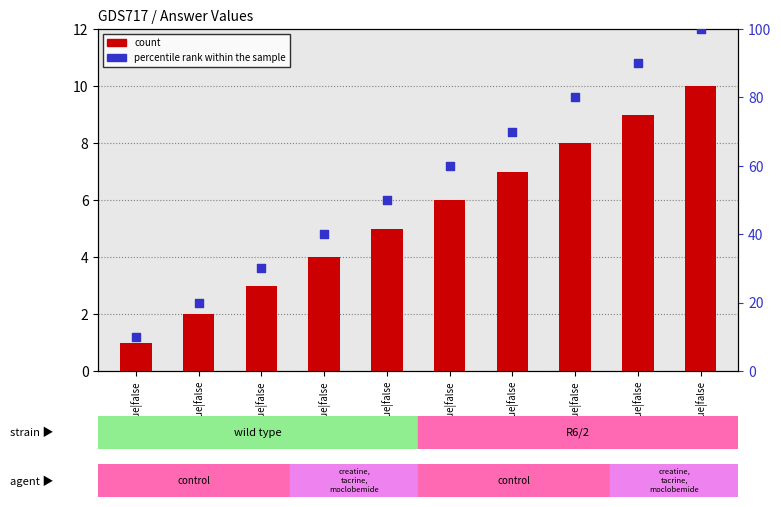

At which category is the sum across all series the highest?

|10|true|false